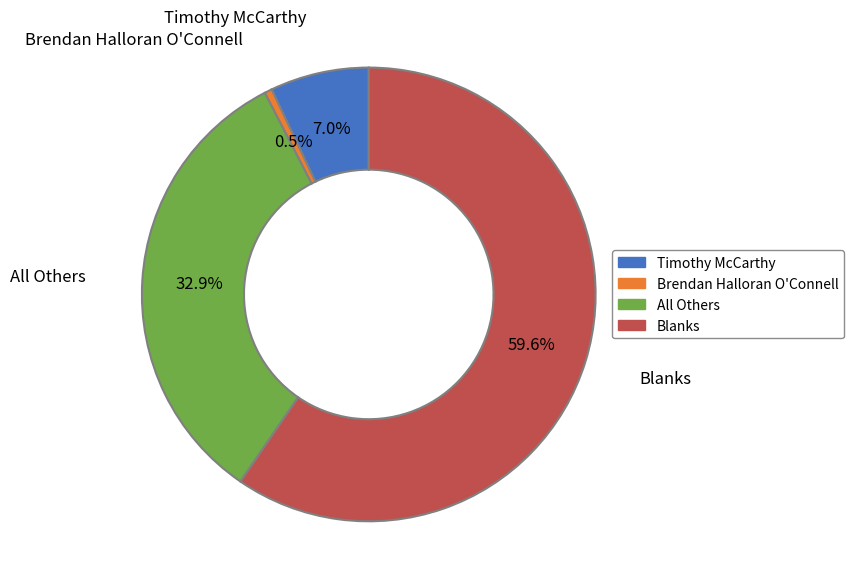

How many slices are in this pie chart?

4